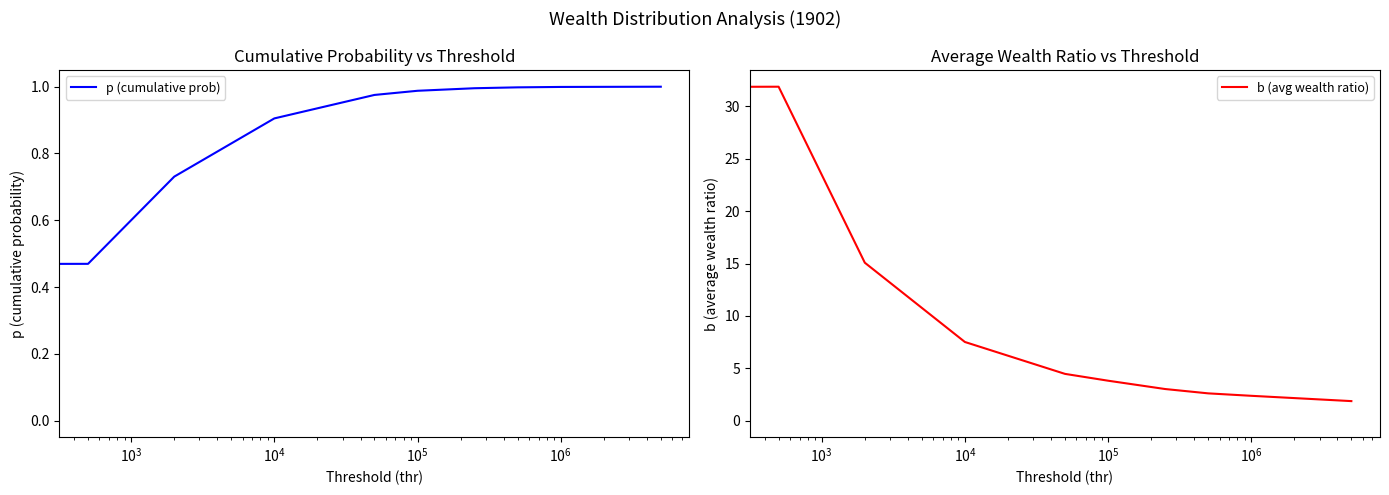

True or false: p (cumulative prob) has more than 0 points higher than both neighbors.

False